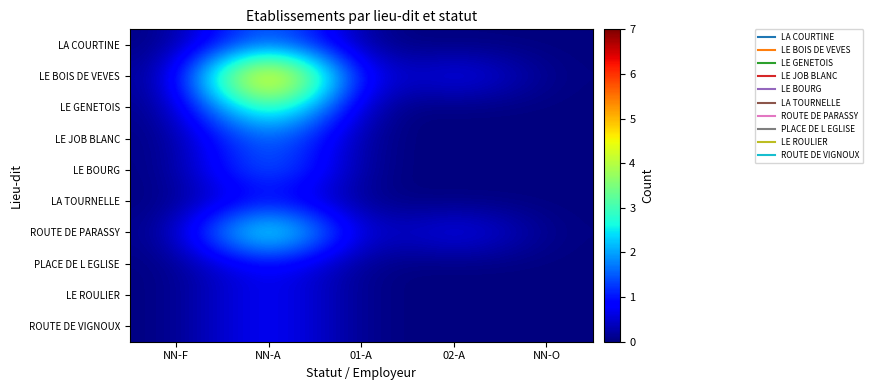

Between NN-A and 01-A, which is larger?

NN-A